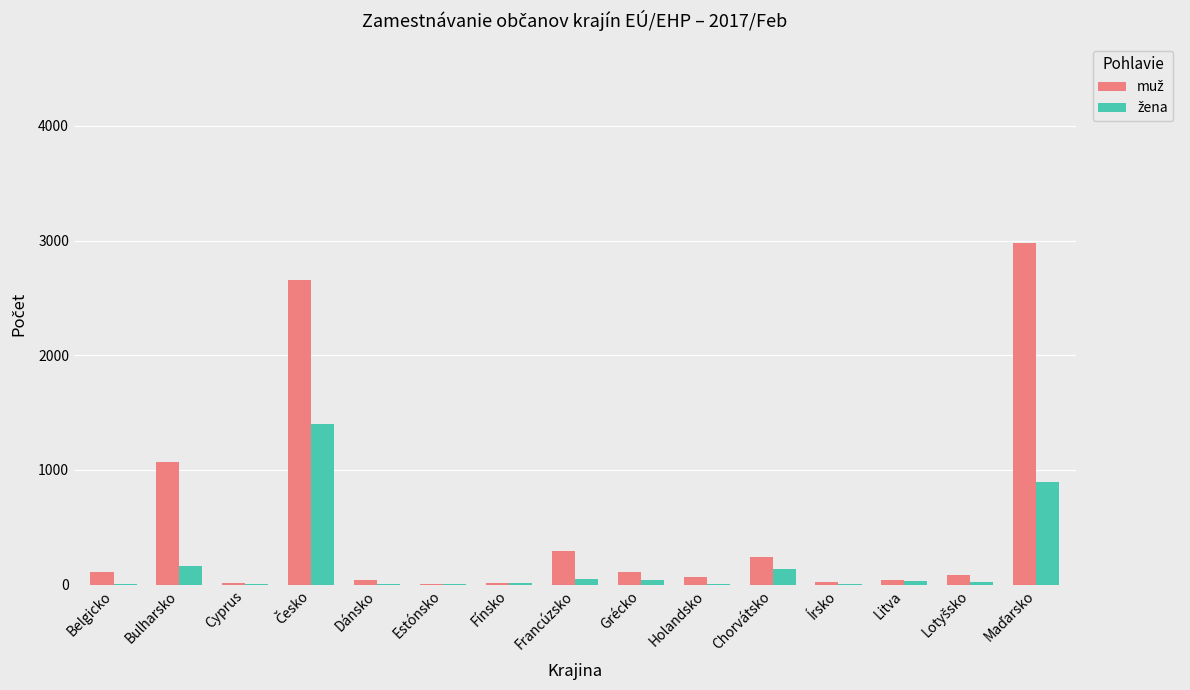

What is the greatest value displayed?

2979